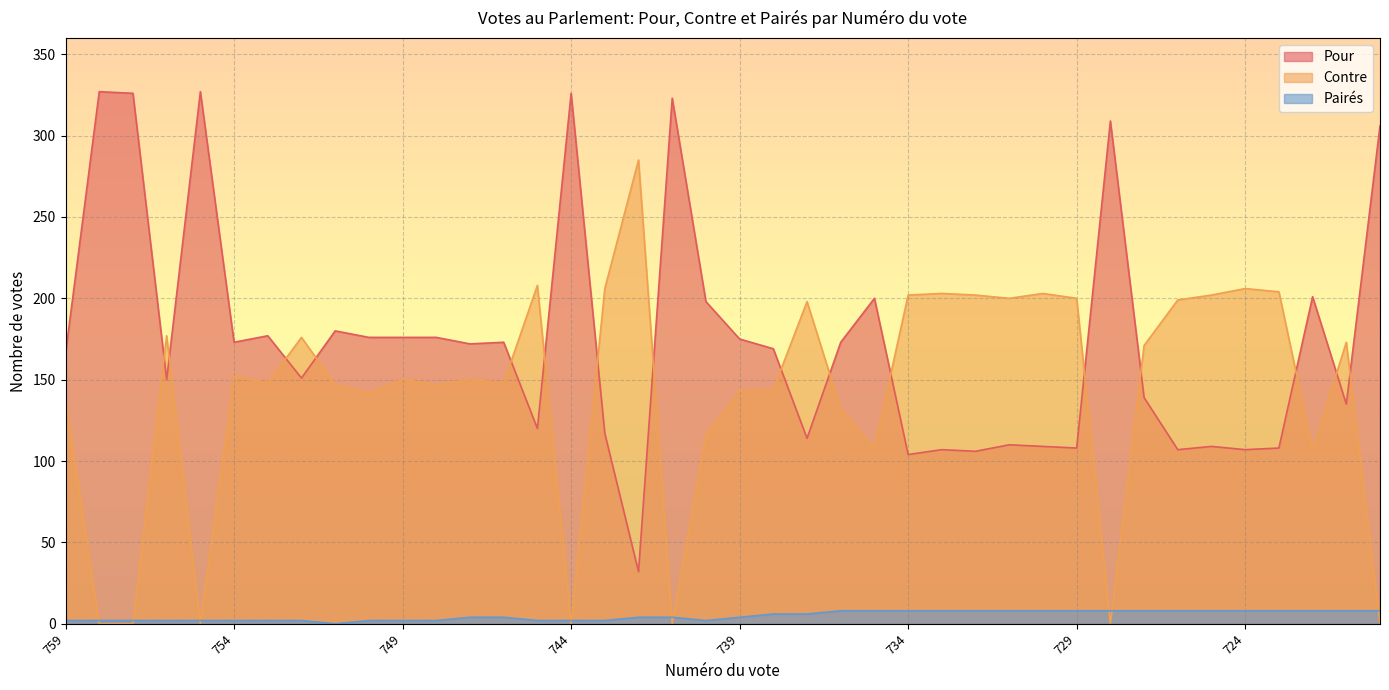

At 727, list the series in order from smallest to largest.

Pairés, Pour, Contre